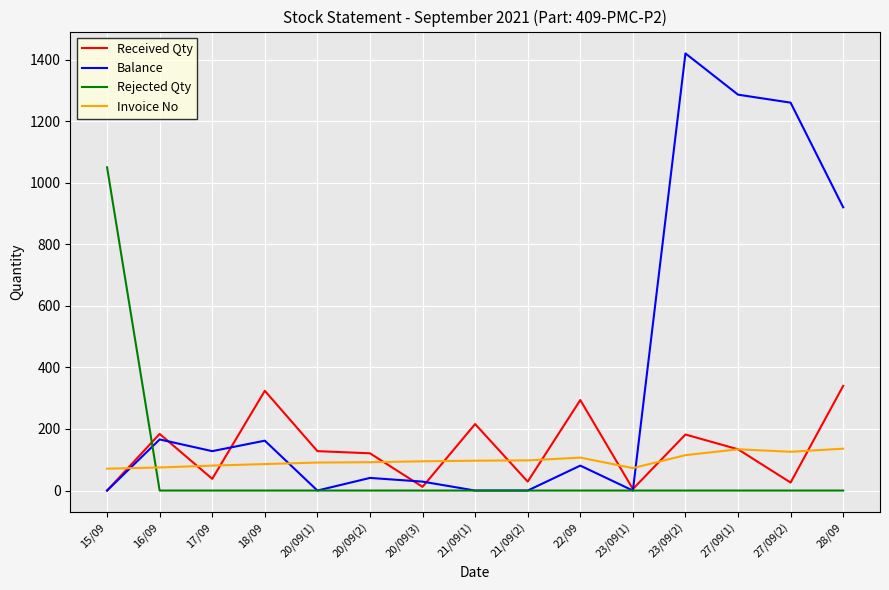

At which label does Balance first exceed 81?

16/09